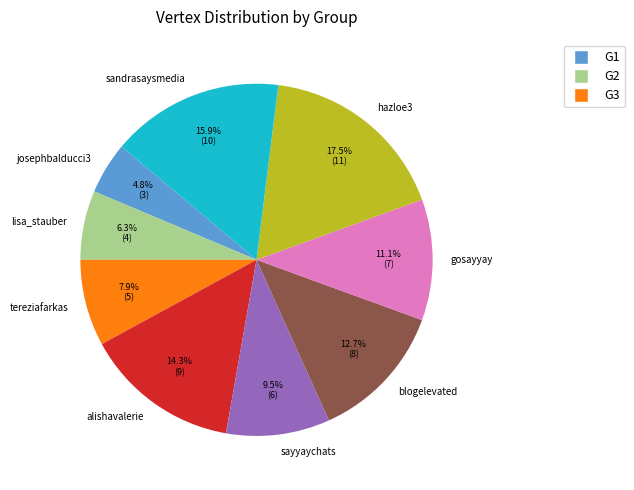

True or false: hazloe3 accounts for 4% of the total.

False